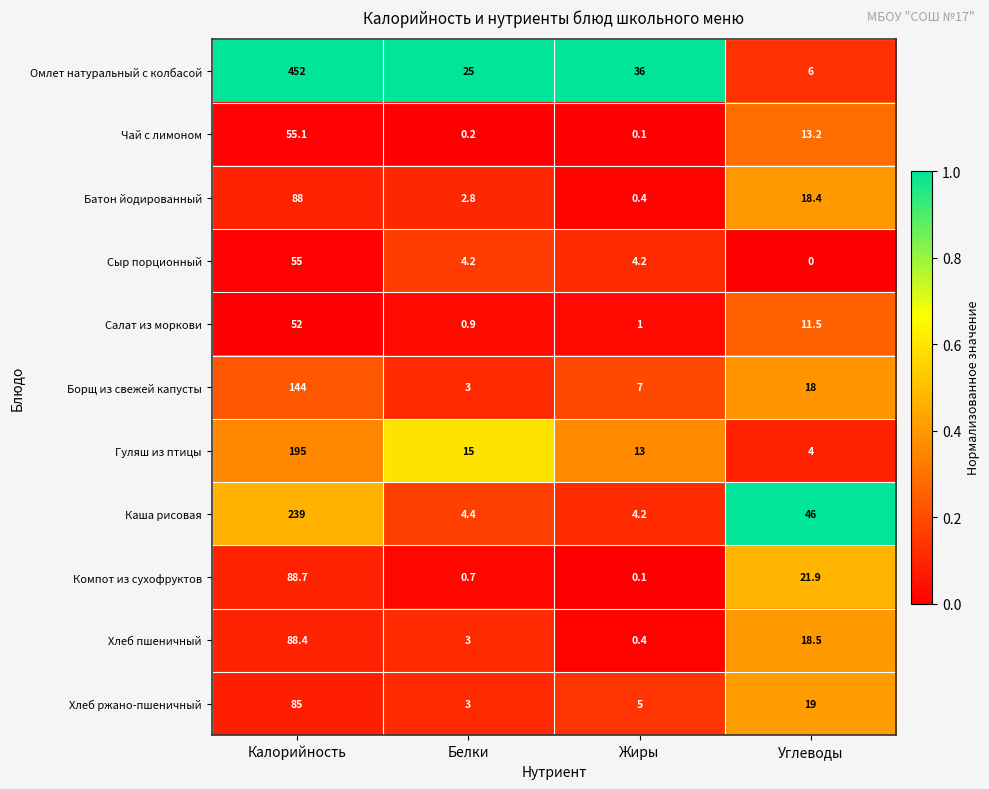

Which series has the largest total across all categories?

Омлет натуральный с колбасой